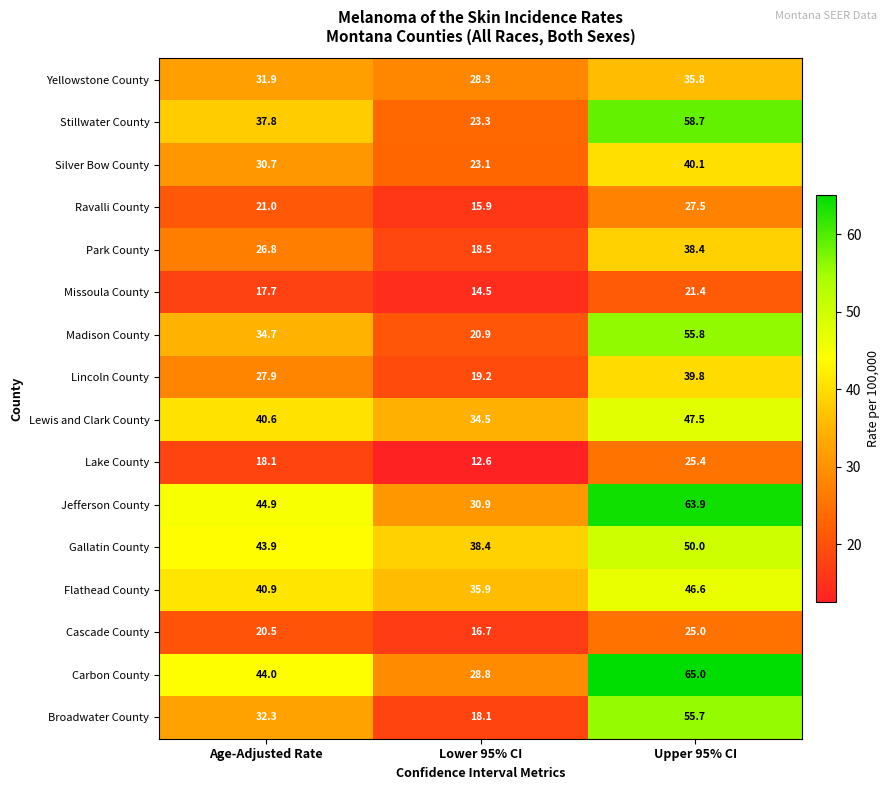

Read the Gallatin County value at Upper 95% CI.

50.0